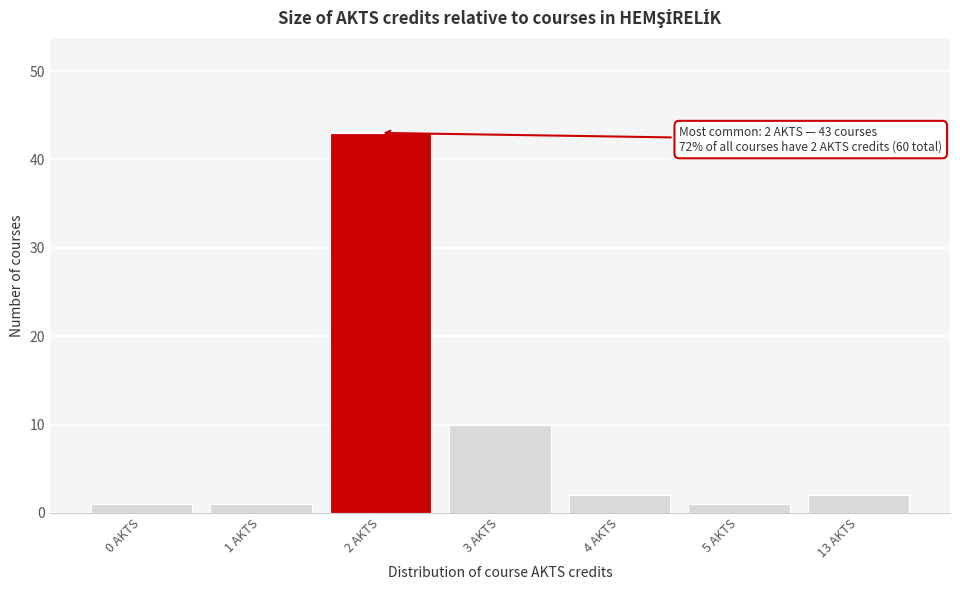

Reading right to left, transcribe all the data shown in this chart.

13 AKTS=2	5 AKTS=1	4 AKTS=2	3 AKTS=10	2 AKTS=43	1 AKTS=1	0 AKTS=1